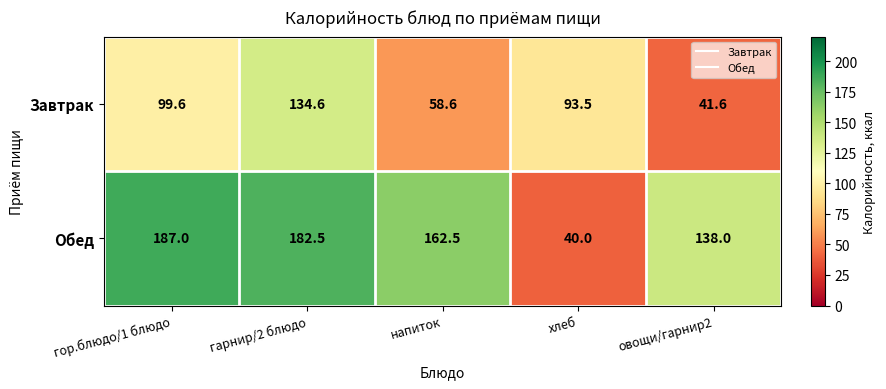

Between гор.блюдо/1 блюдо and напиток, which series saw the biggest shift?

Завтрак